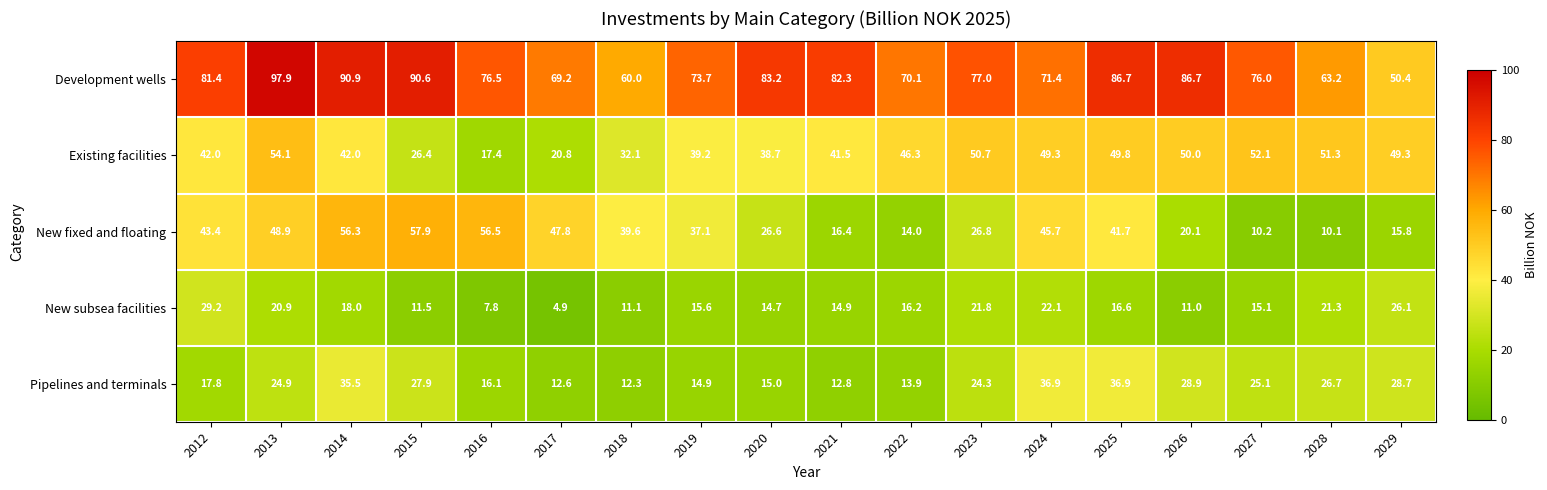

How many distinct data groups are displayed?

5